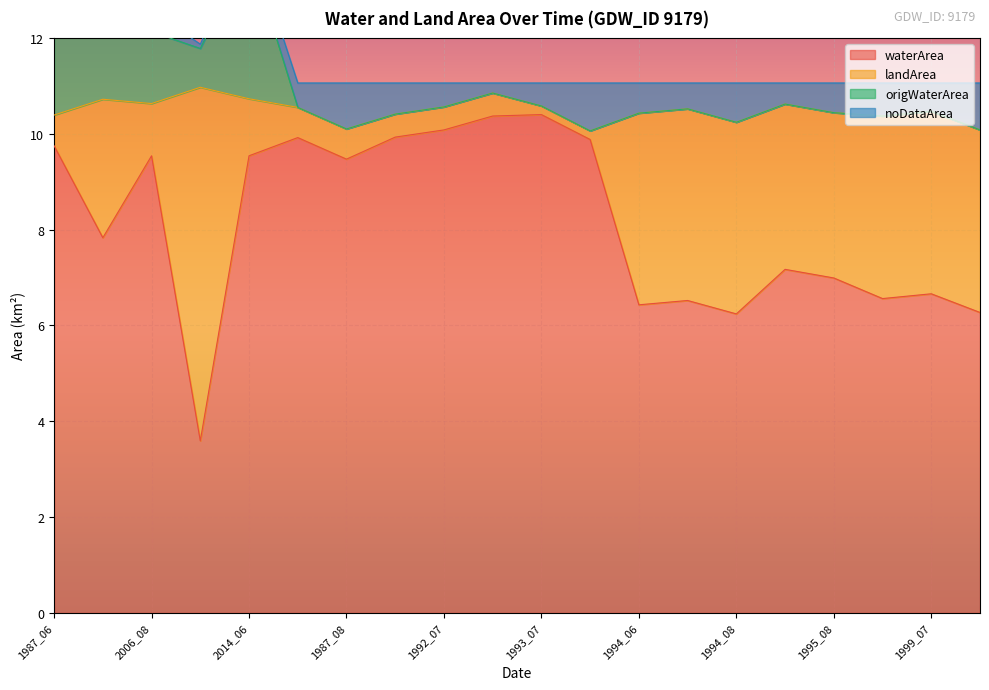

List the labels in order of origWaterArea value, largest first.

2003_06, 2014_06, 1987_06, 2006_08, 2011_08, 1987_08, 1987_07, 1992_06, 1992_07, 1992_09, 1993_07, 1993_08, 1994_06, 1994_08, 1995_07, 1995_08, 1999_07, 1999_08, 1994_07, 1999_06